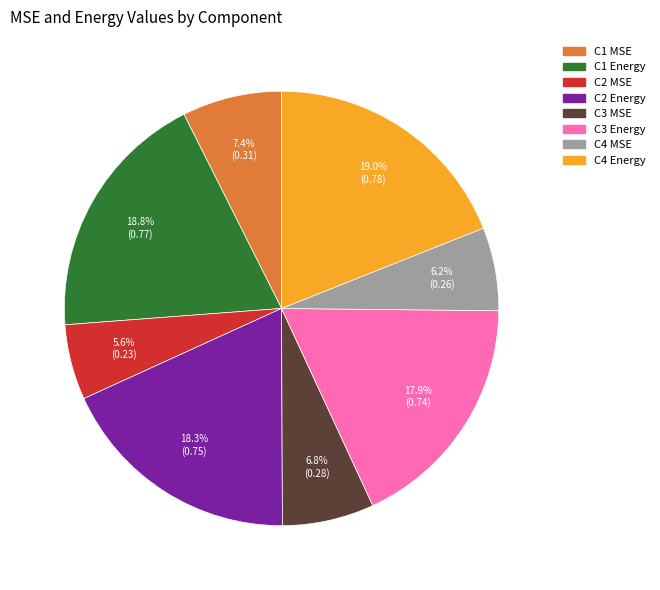

Which category has the smallest portion of the pie?

C2 MSE